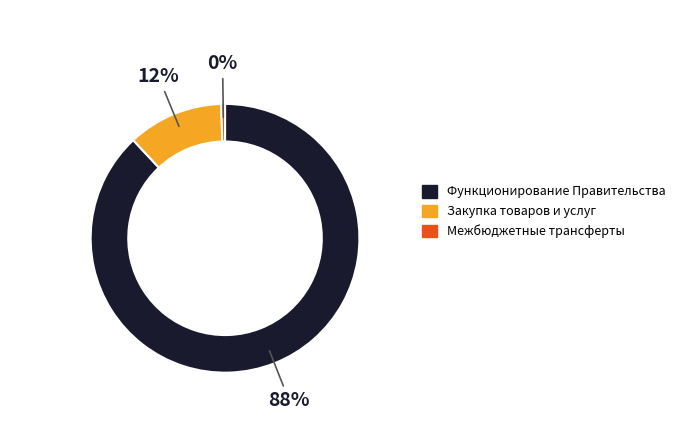

The Закупка товаров и услуг slice represents 1% of the pie. True or false?

False